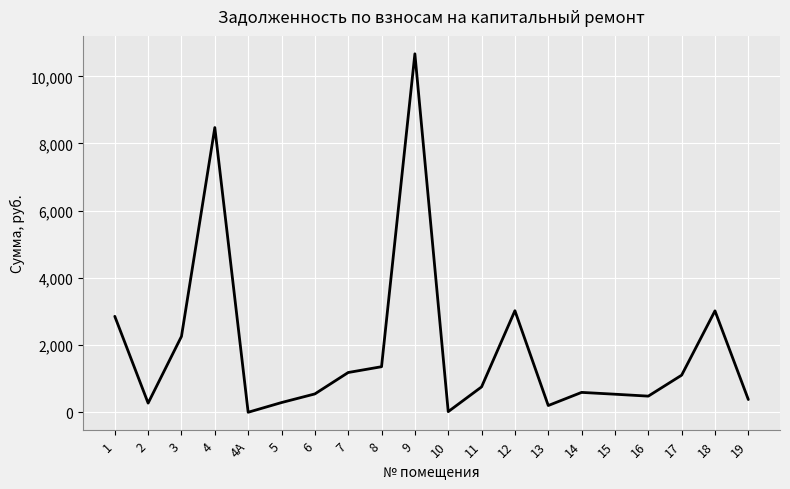

Is it true that the value at 19 is 378.6?

True